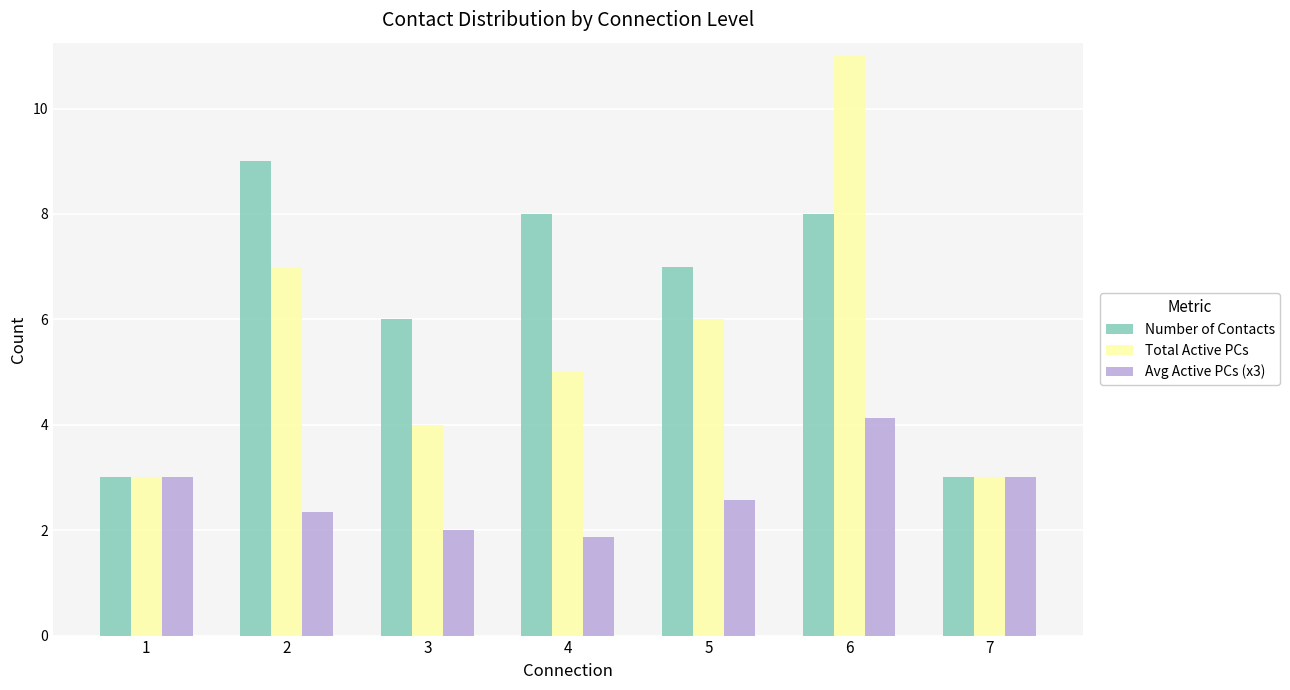

How many bars are there in total?

21